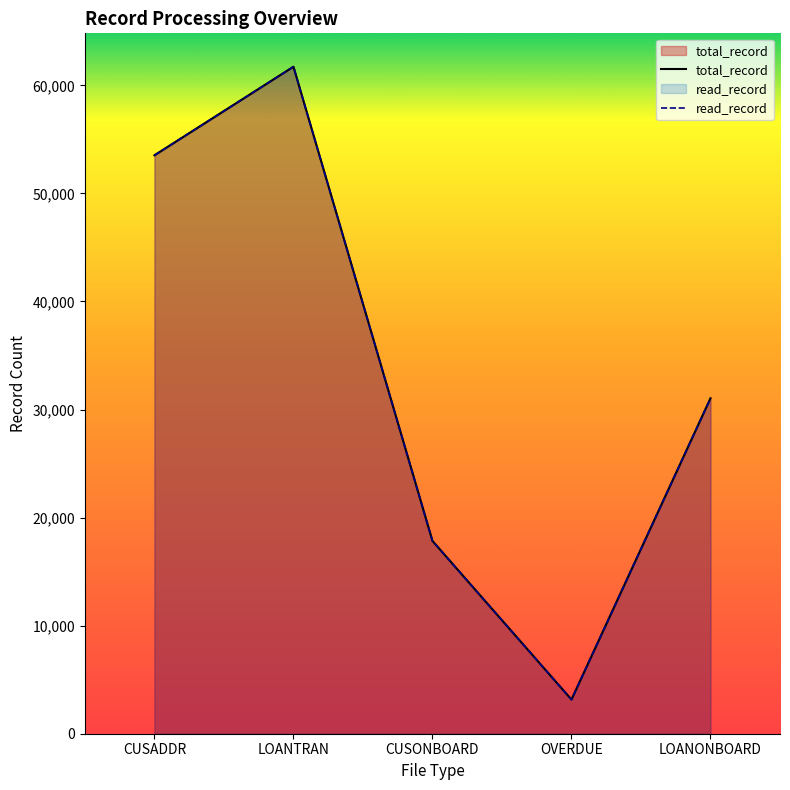

Which series has the widest spread of values?

total_record